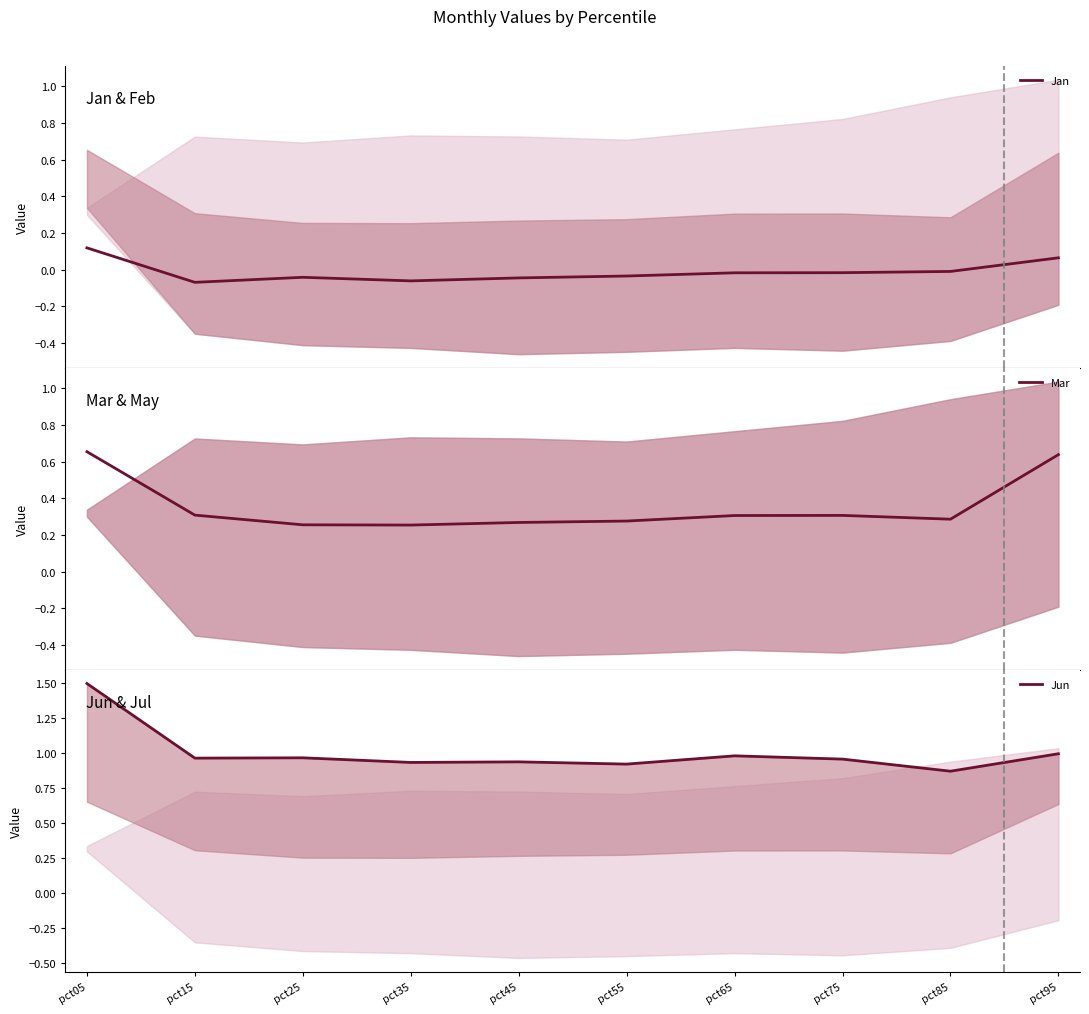

Is it true that Mar equals 0.2 at pct95?

False